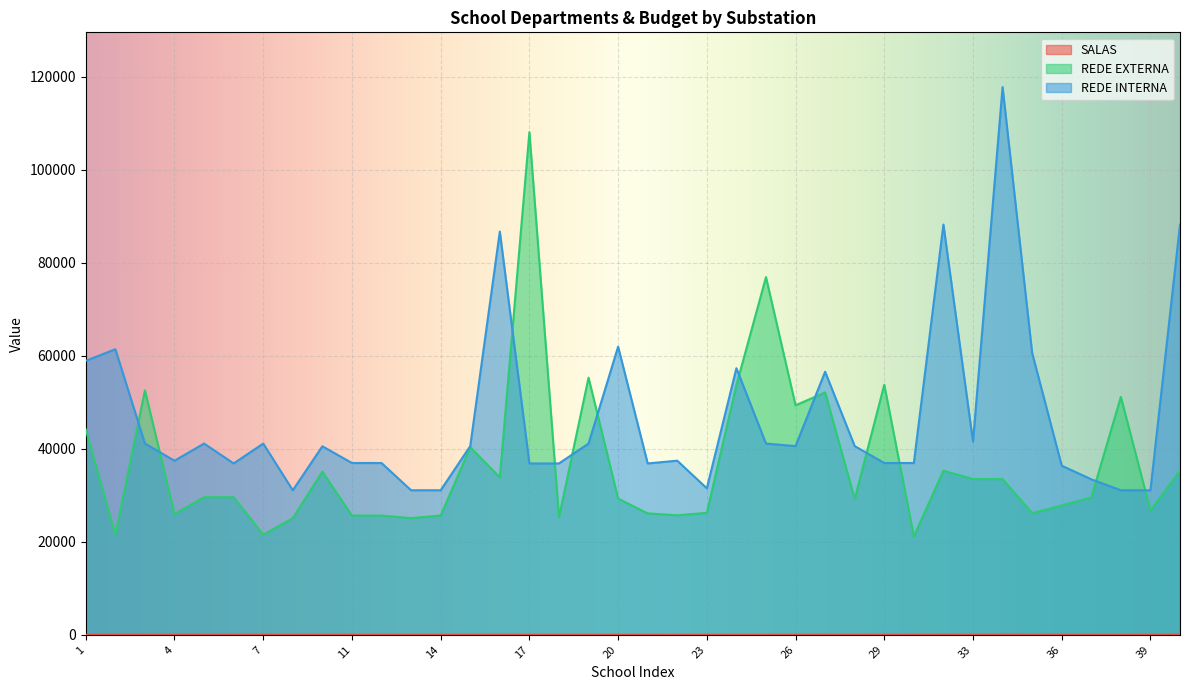

How many data points in REDE INTERNA are less than 40571?

19